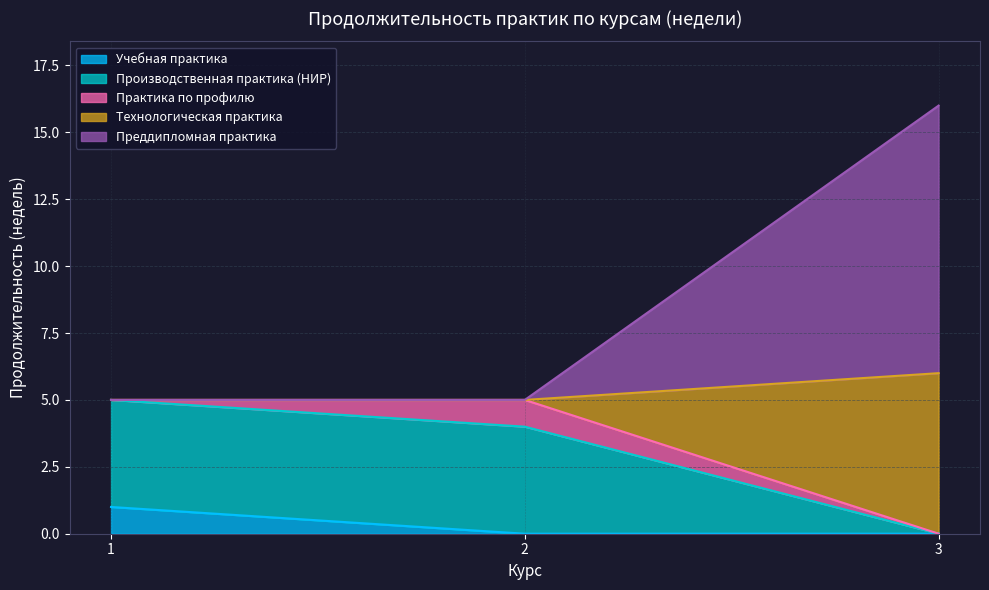

At which category is the sum across all series the highest?

3